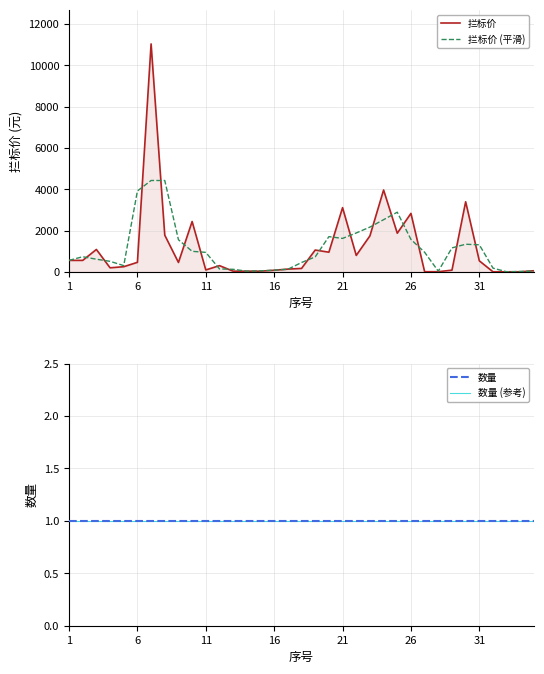

At 32, list the series in order from largest to smallest.

拦标价 (平滑), 拦标价, 数量, 数量 (参考)